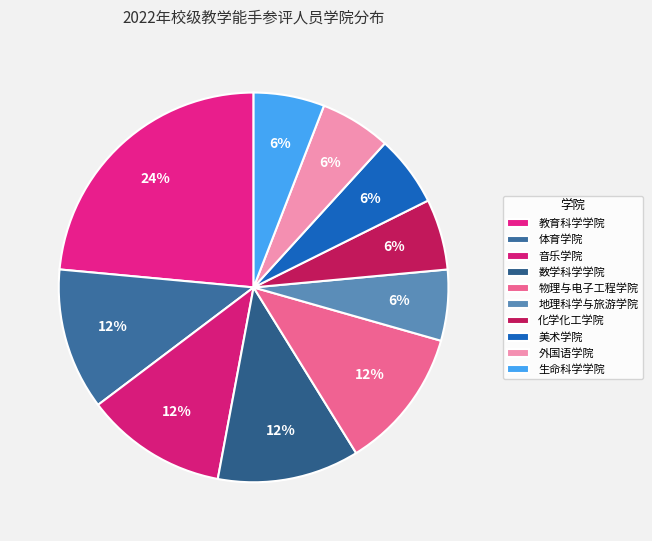

To the nearest percent, what percentage of the pie is 外国语学院?

6%